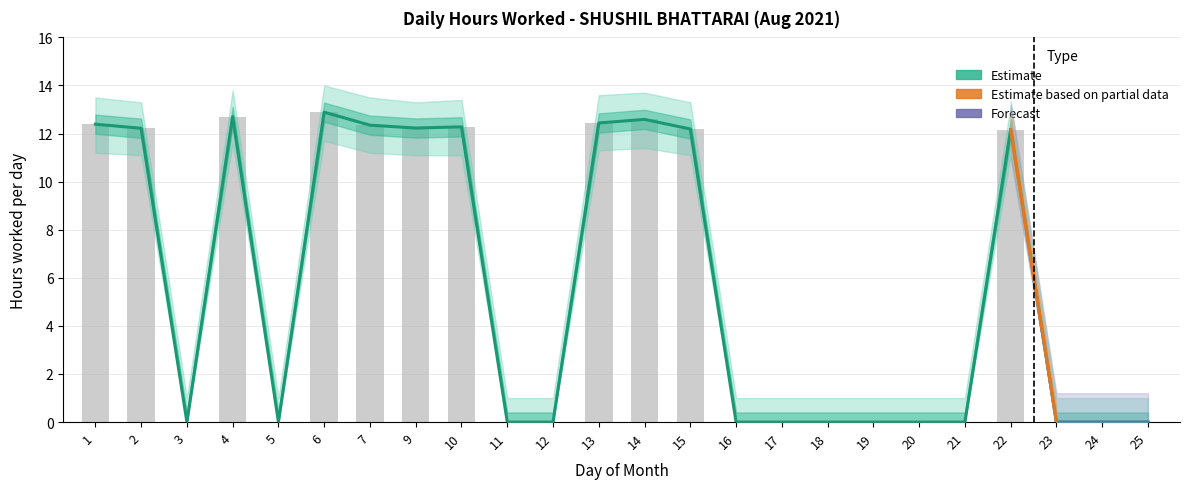

Read the value at 13.

12.4